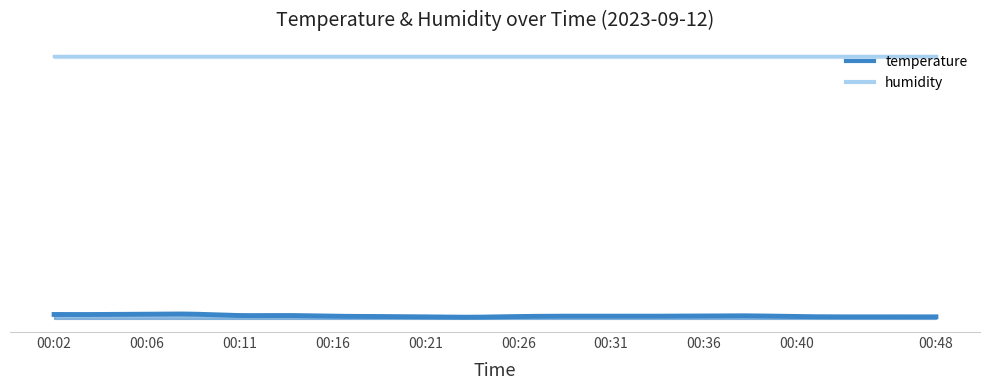

What is the value of the temperature point at the 2nd from the left?

23.7